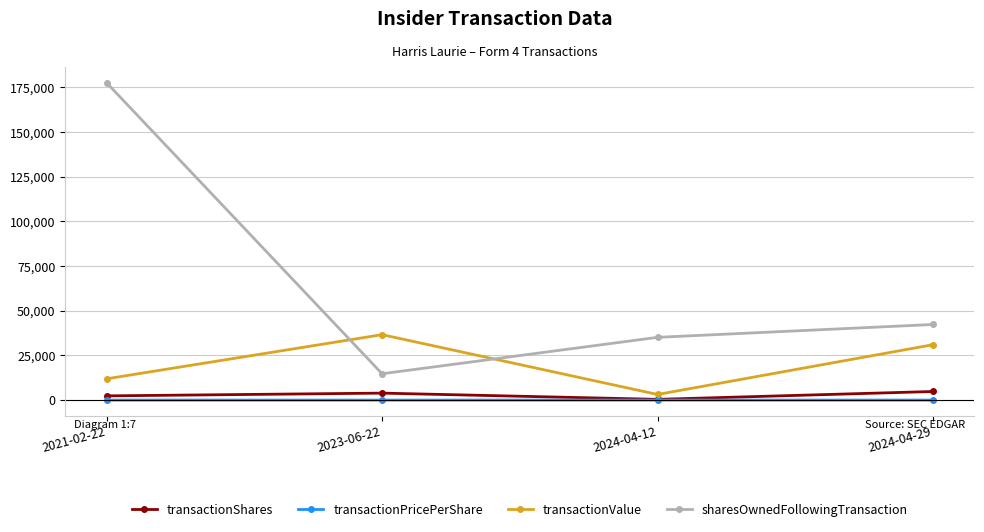

What position from the right is 2021-02-22?

4